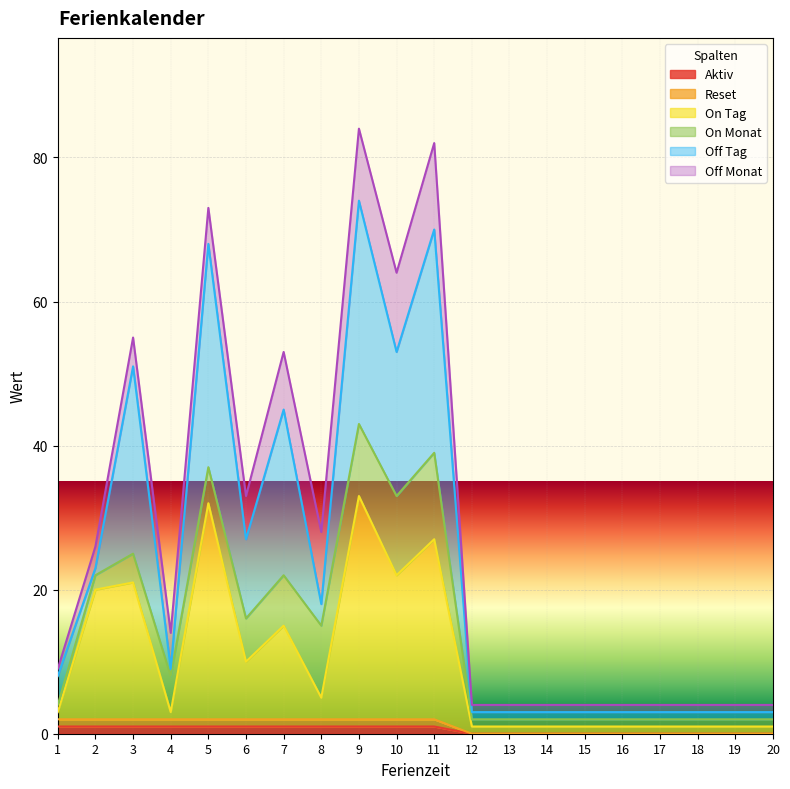

Does the chart display data point markers on the line(s)?

No